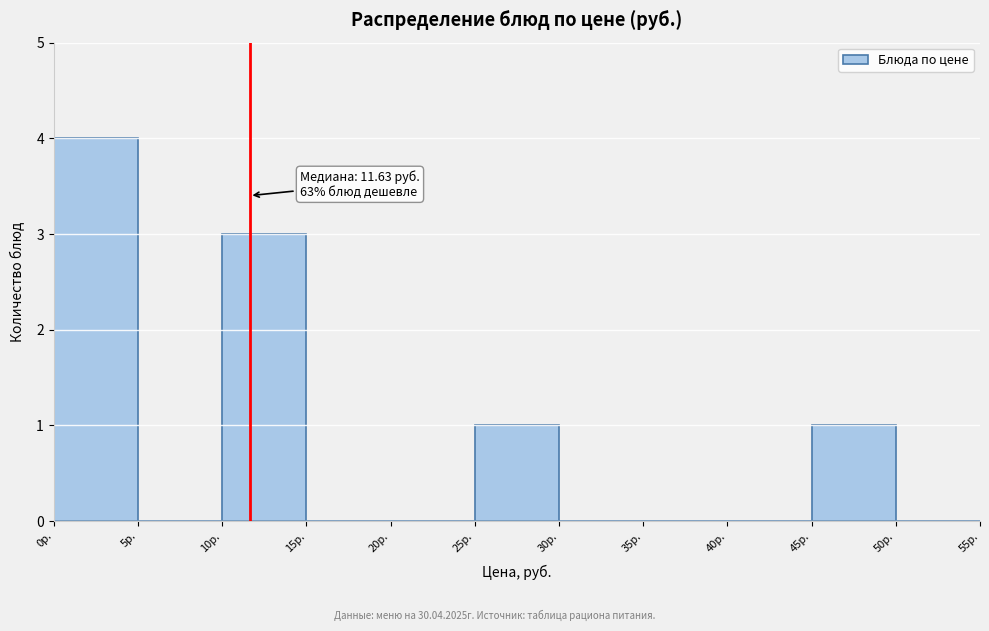

Over which range of the x-axis is the bar tallest?

0 to 5